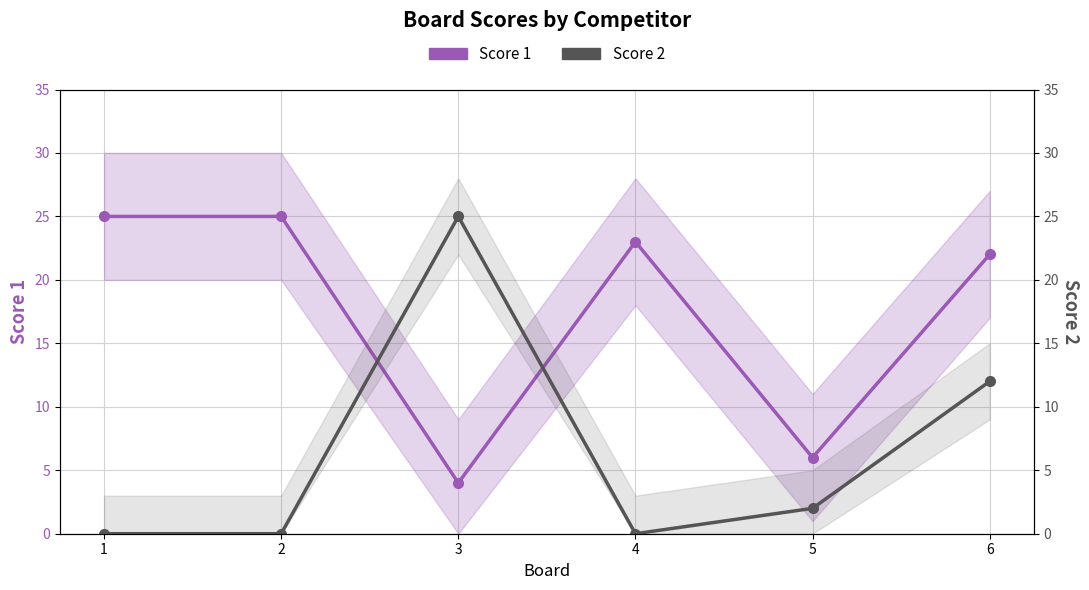

Where does the Score 2 series first go above 2?

3